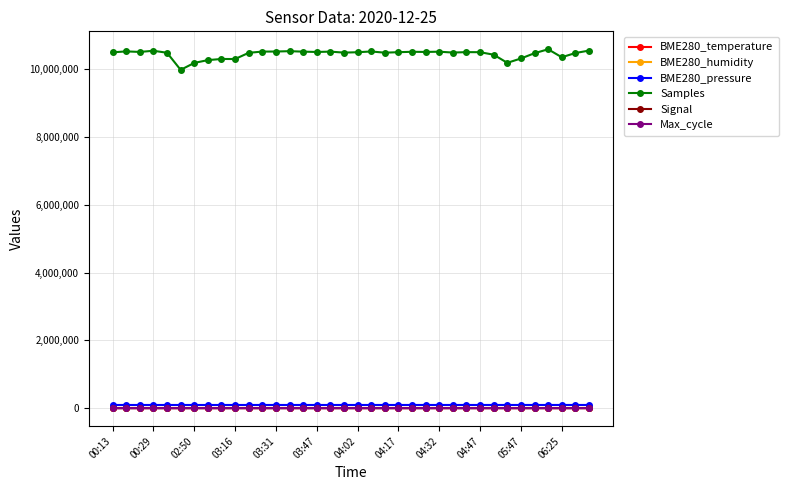

How many data points in BME280_pressure are above 95268?

18